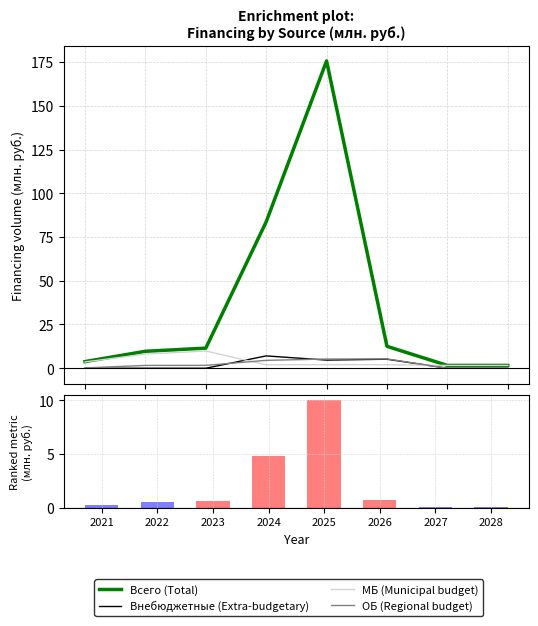

Between 2023 and 2024, which is larger?

2024